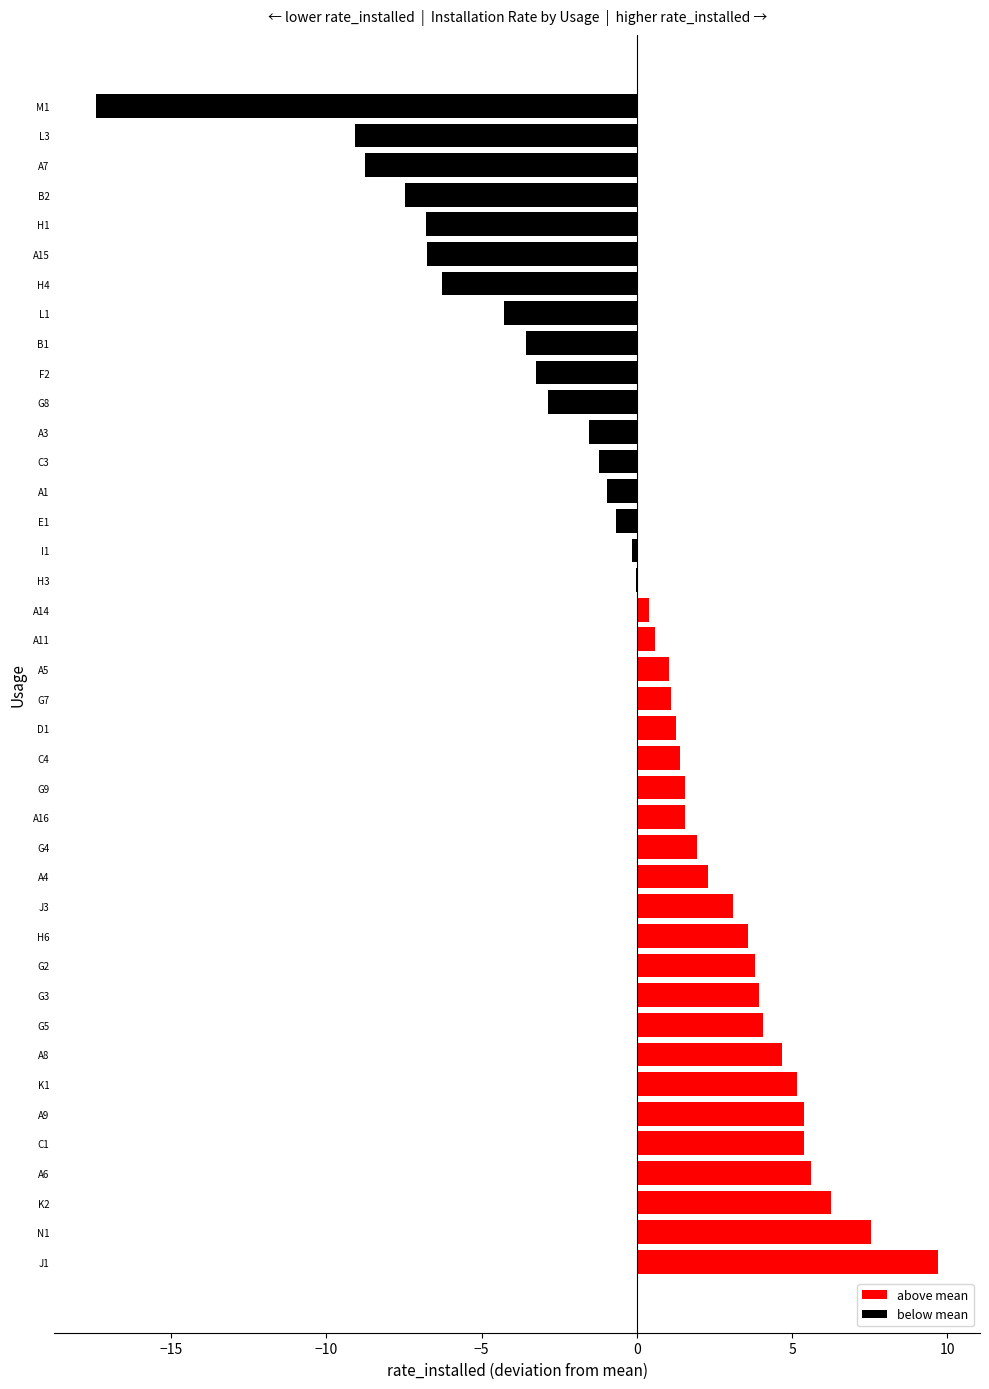

What is the maximum value shown in the chart?

9.7